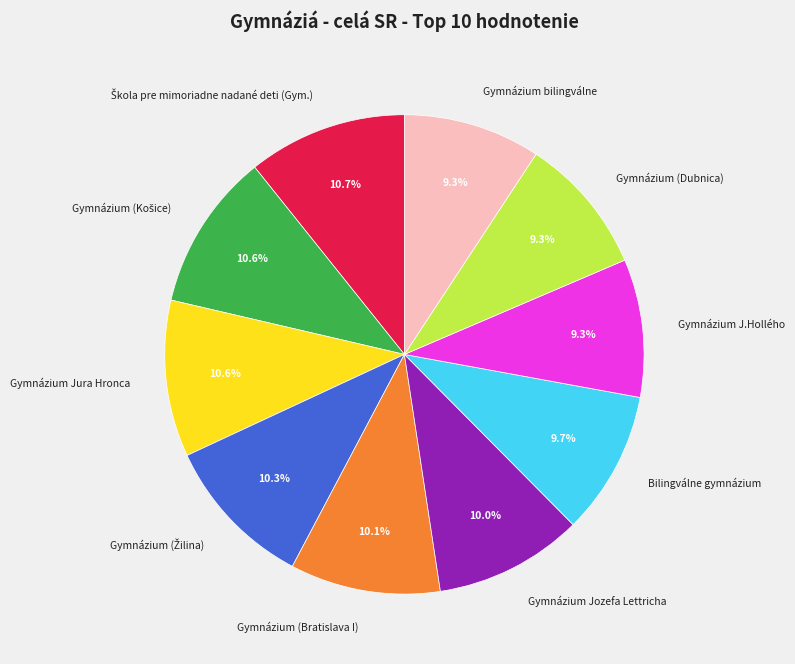

Is the sum of Gymnázium (Bratislava I) and Gymnázium (Dubnica) greater than half?

No